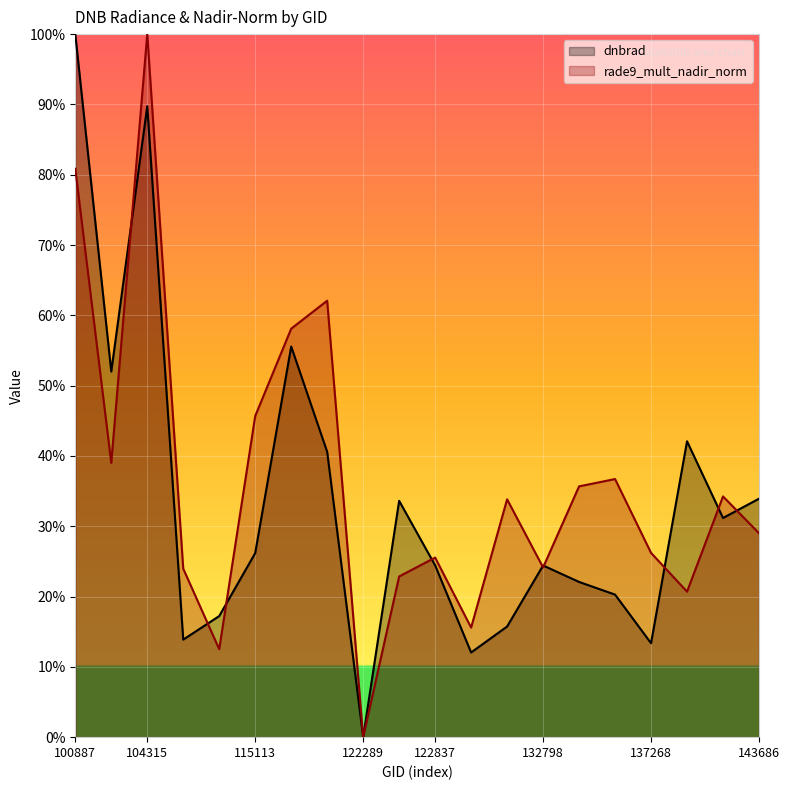

At which label is dnbrad closest to 0?

122289